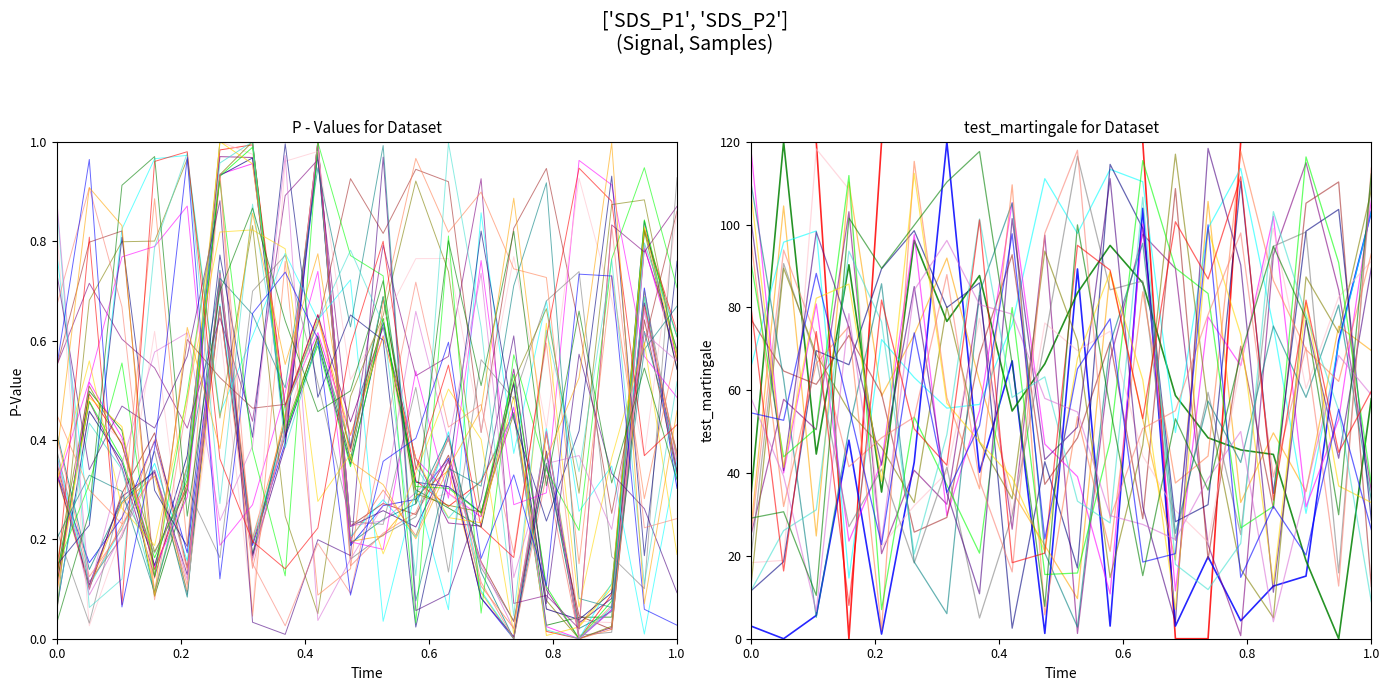

Read the SDS_P2 value at 10.

0.3